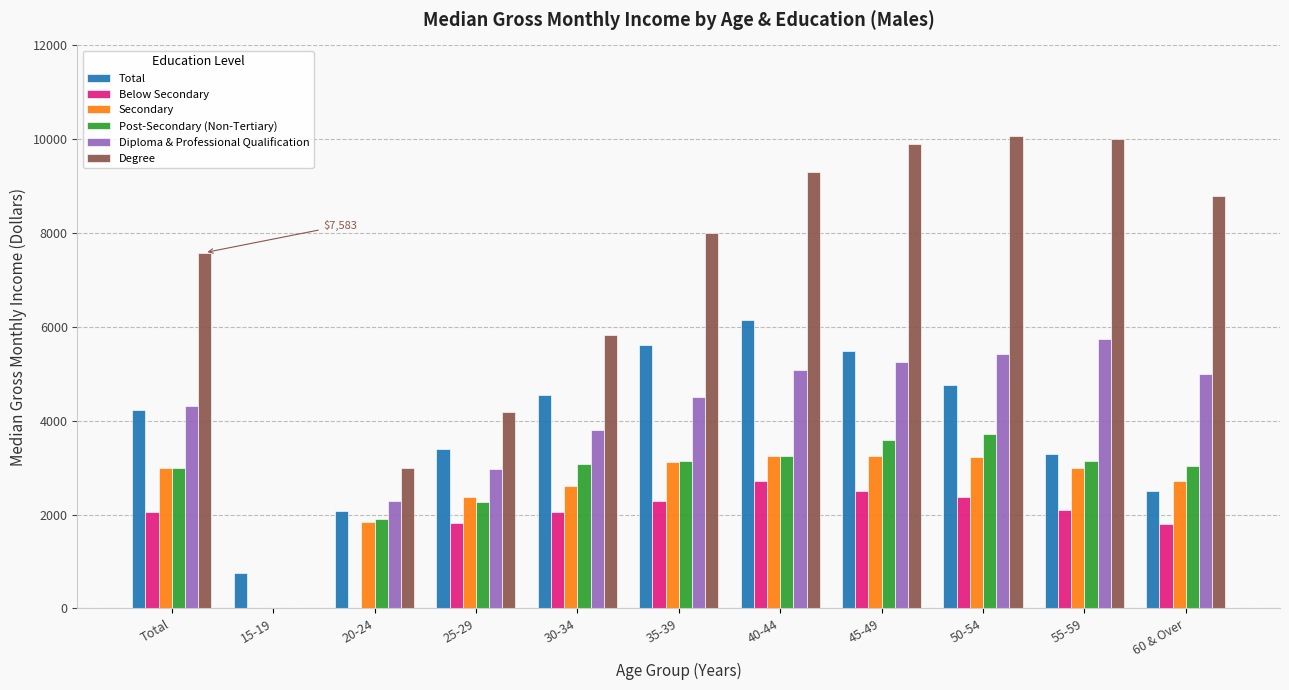

What is the greatest value displayed?

10075